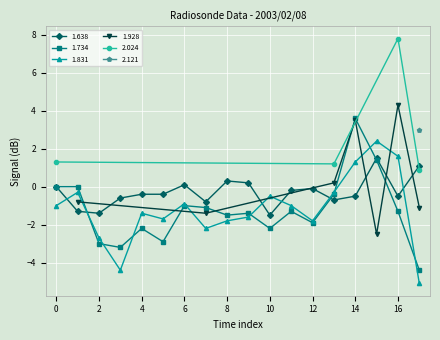

The 1.734 series shows -2.2 at 4. True or false?

True